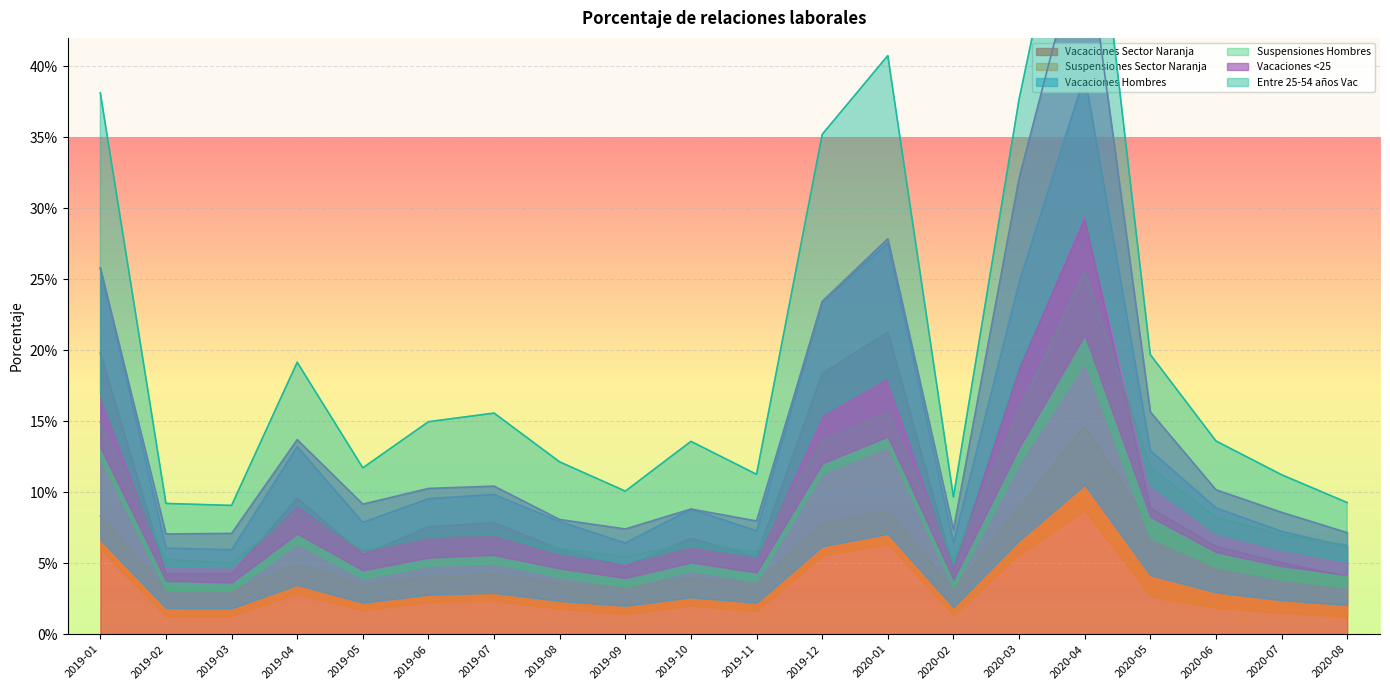

Which series has the largest range (max minus min)?

Entre 25-54 años Vac